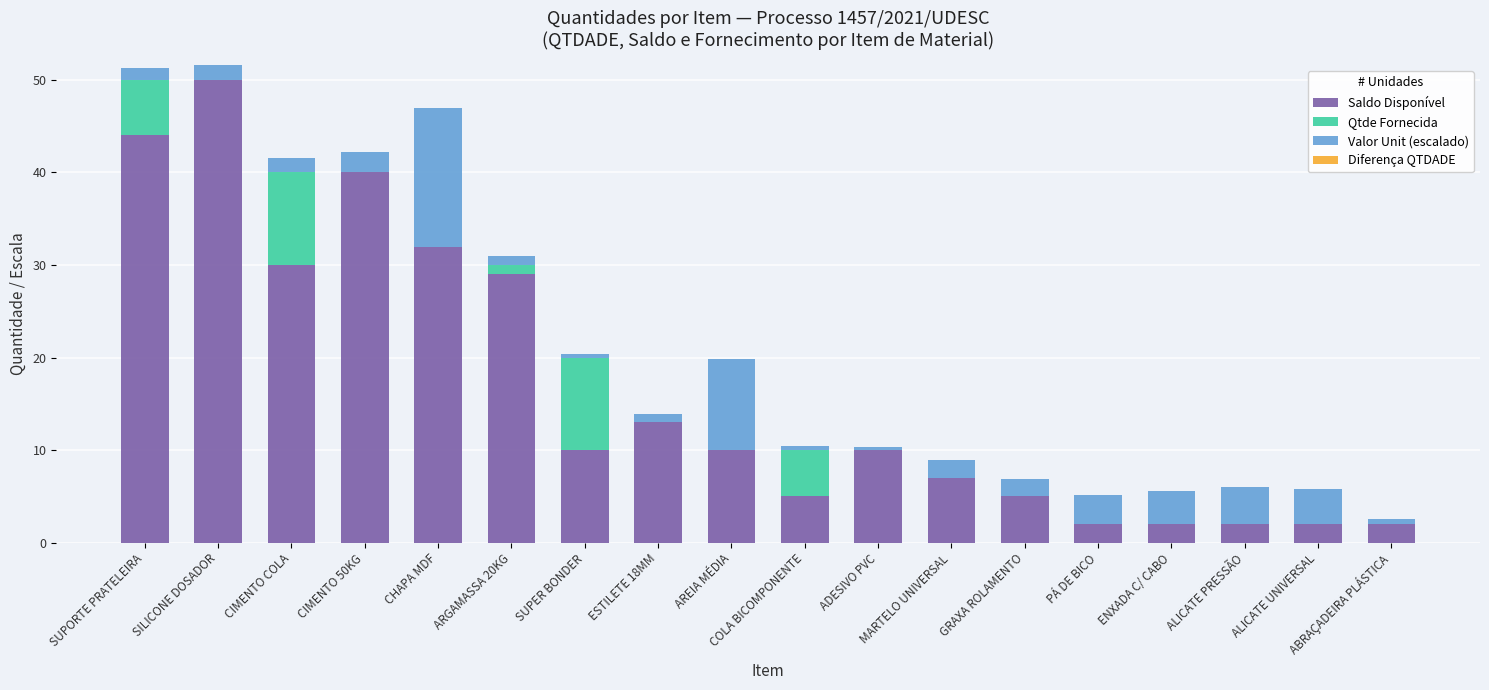

Which category has the highest value in the Saldo Disponível series?

SILICONE DOSADOR